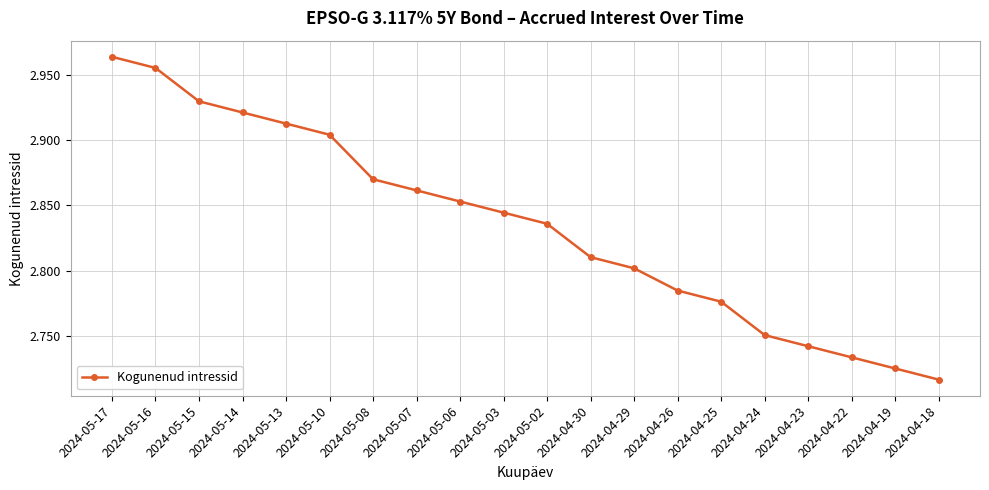

How many lines are shown in the chart?

1